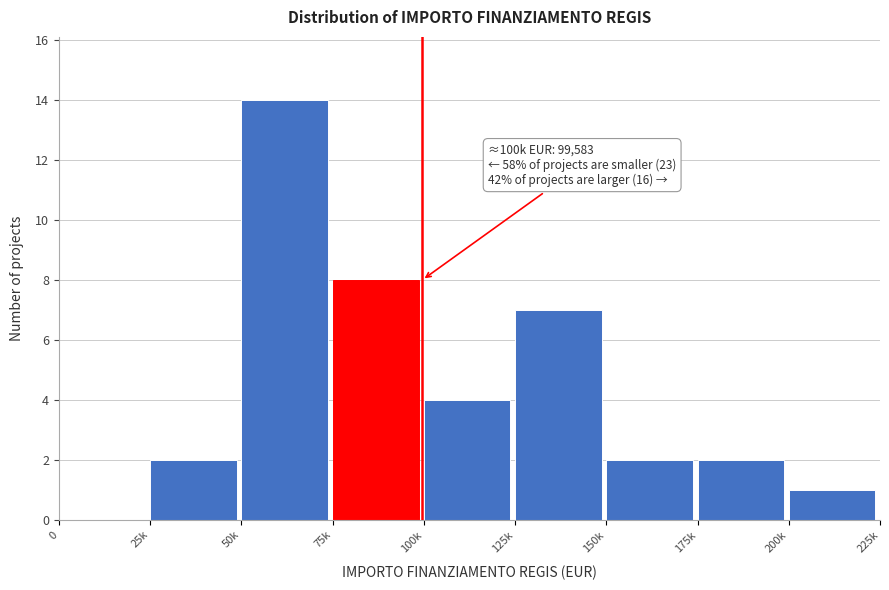

Reading right to left, extract all data points from this chart.

200k=1	175k=2	150k=2	125k=7	100k=4	75k=8	50k=14	25k=2	0=0